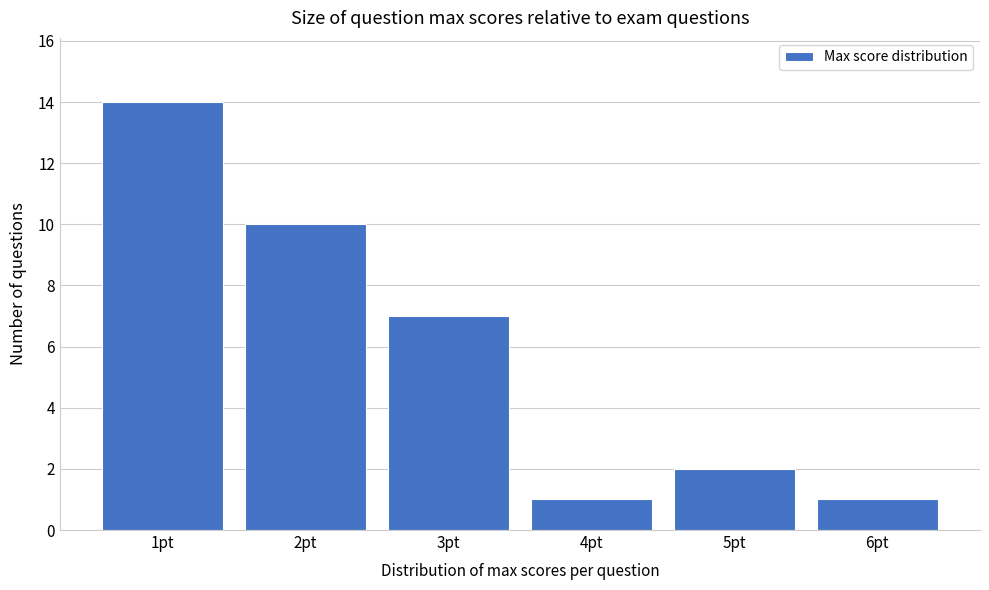

Reading right to left, transcribe all the data shown in this chart.

6pt=1	5pt=2	4pt=1	3pt=7	2pt=10	1pt=14